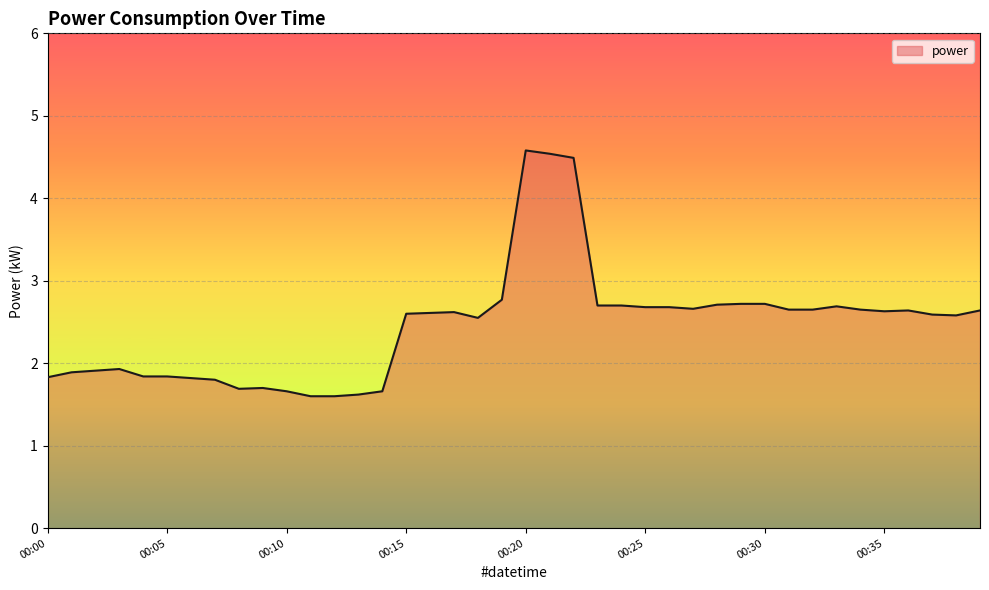

What is the smallest value displayed?

1.6